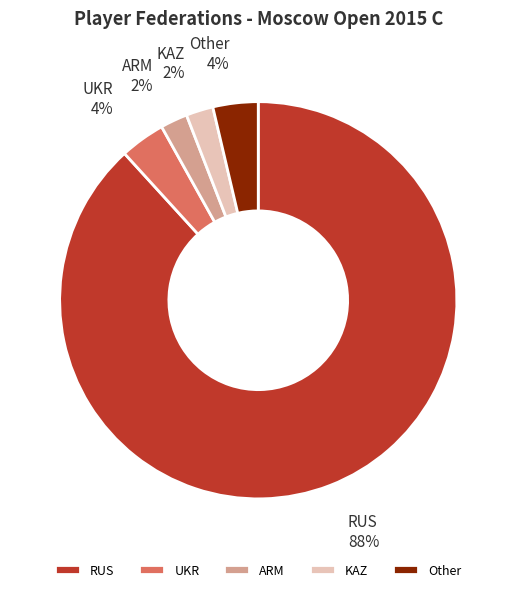

Which has a higher value, UKR or RUS?

RUS